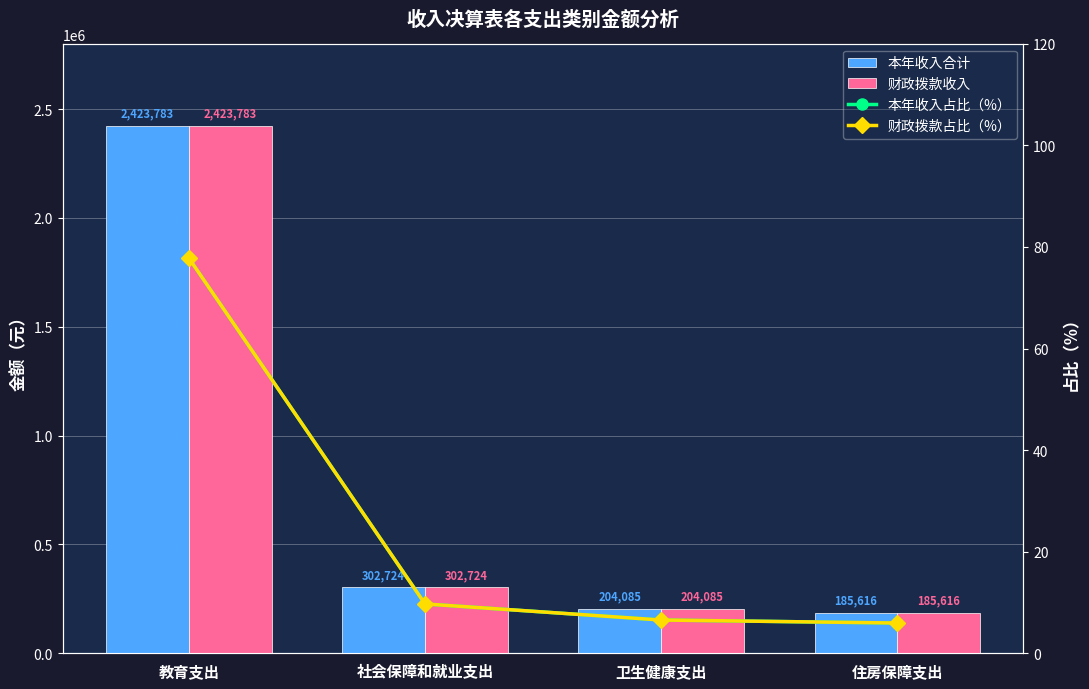

List the labels in order of 本年收入合计 value, largest first.

教育支出, 社会保障和就业支出, 卫生健康支出, 住房保障支出